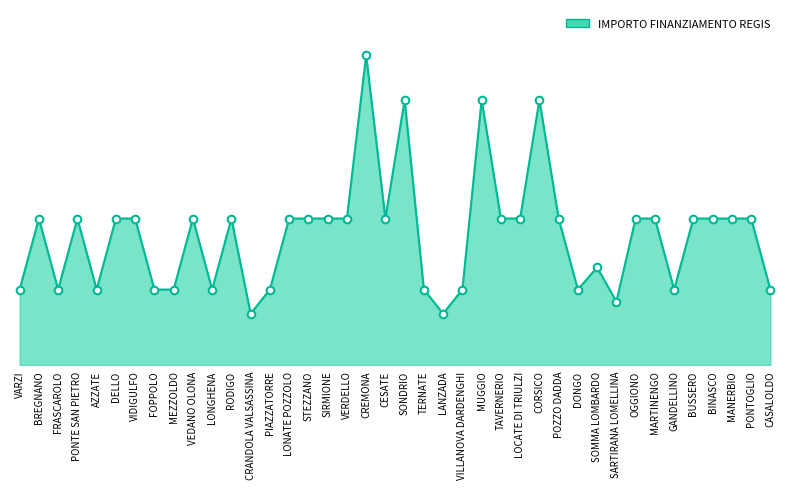

Which has a higher value, OGGIONO or VEDANO OLONA?

OGGIONO